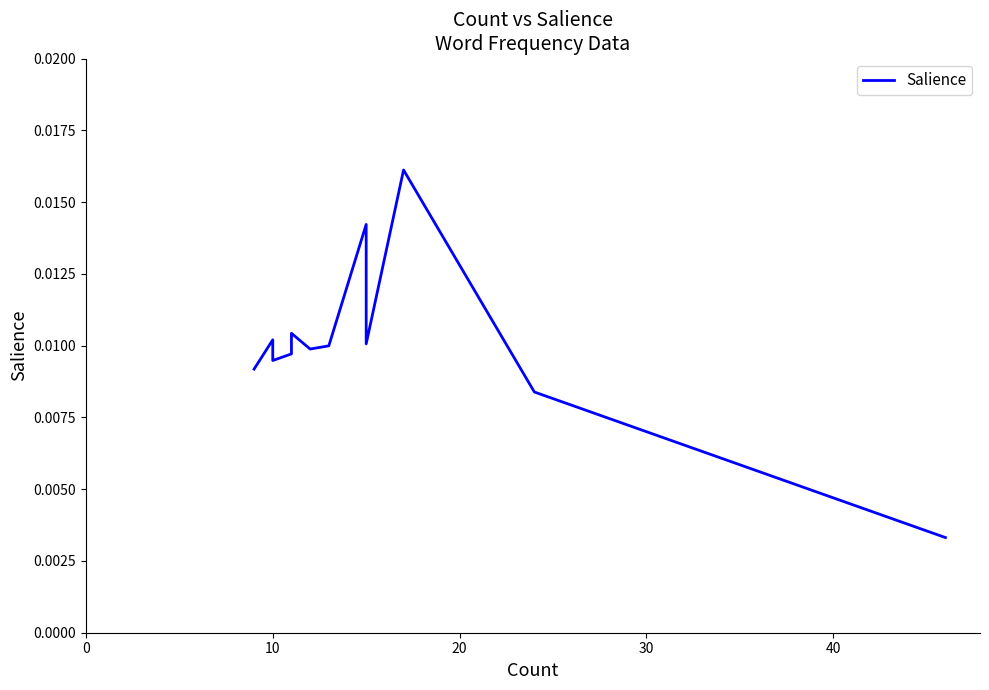

Does the chart have visible grid lines?

No